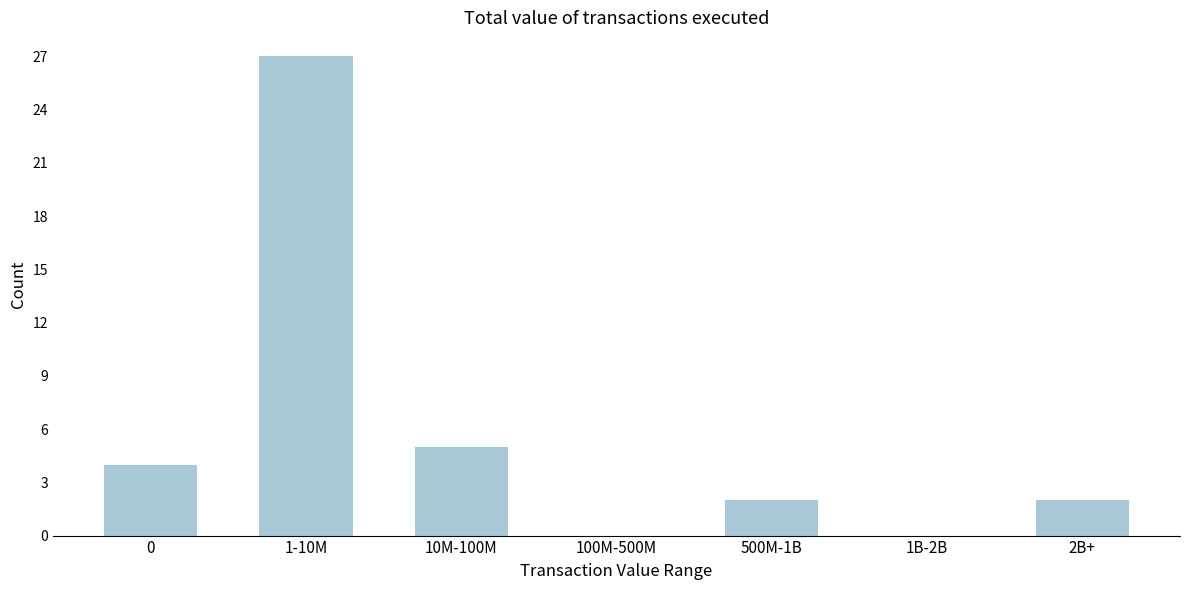

Reading left to right, what are all the values shown in this chart?

0=4	1-10M=27	10M-100M=5	100M-500M=0	500M-1B=2	1B-2B=0	2B+=2